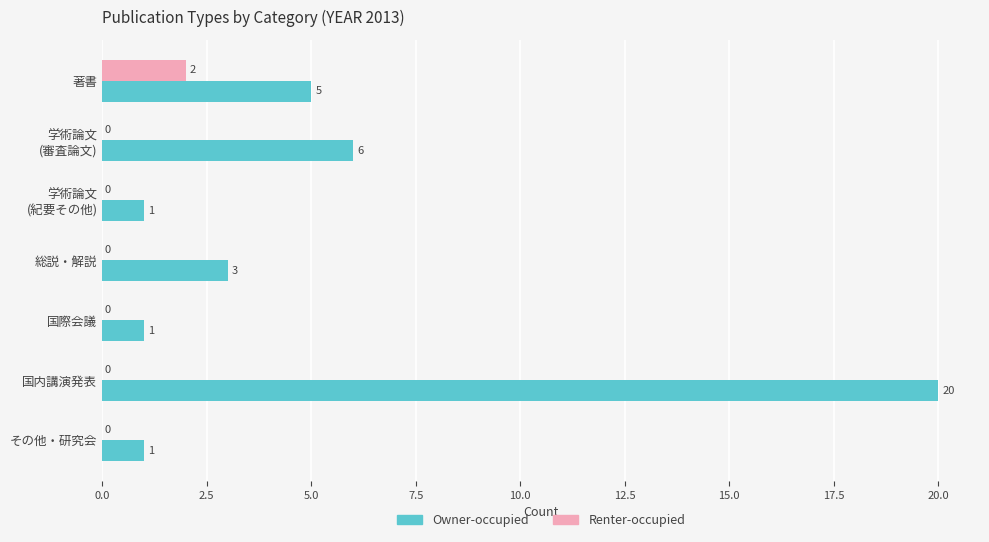

What is the highest value of the Owner-occupied series?

20